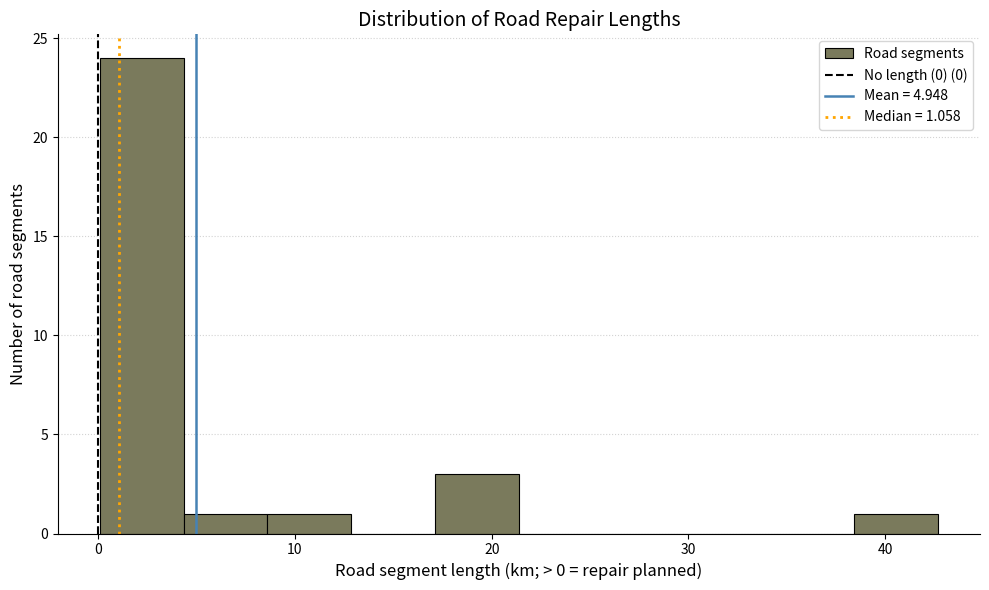

What is the height of the bar covering 38 to 43 on the x-axis? Neither the bar edges nor the heights are printed on the chart, so give them approximately, as read against the axes.

1